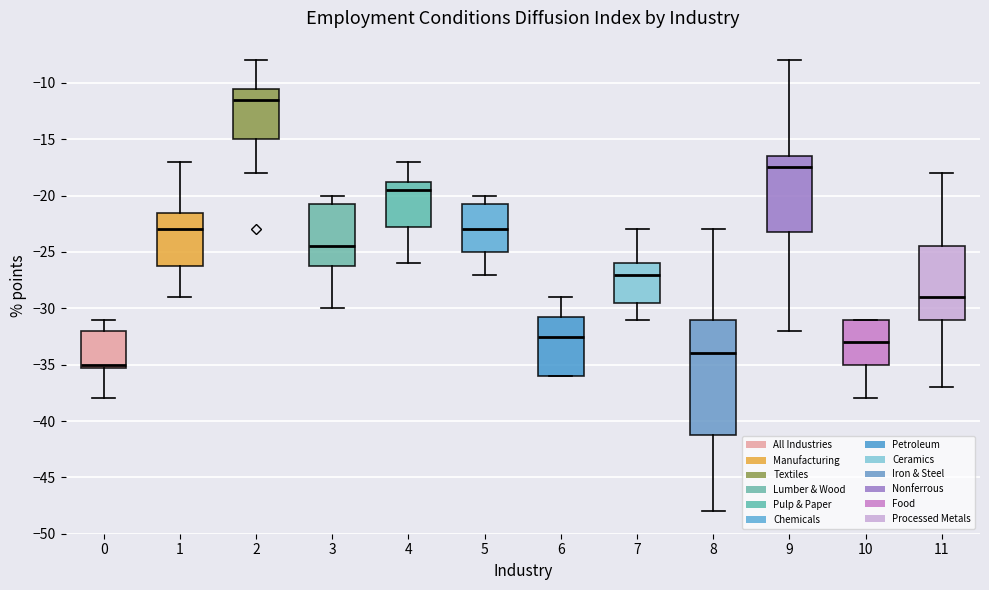

Reading left to right, read every box against the y-axis: the position of its median line, the range the box covers, and the ends of its whiskers. The values are not printed on the chart, so give them approximately, as read against the axis.

0: median -35.0 (just above the box's lower edge), box -35.0 to -32.0, whiskers -38.0 to -31.0
1: median -23.0, box -26.0 to -21.5, whiskers -29.0 to -17.0
2: median -11.5, box -15.0 to -10.5, whiskers -18.0 to -8.0
3: median -24.5, box -26.0 to -20.5, whiskers -30.0 to -20.0
4: median -19.5, box -22.5 to -18.5, whiskers -26.0 to -17.0
5: median -23.0, box -25.0 to -20.5, whiskers -27.0 to -20.0
6: median -32.5, box -36.0 to -30.5, whiskers -36.0 to -29.0
7: median -27.0, box -29.5 to -26.0, whiskers -31.0 to -23.0
8: median -34.0, box -41.0 to -31.0, whiskers -48.0 to -23.0
9: median -17.5, box -23.0 to -16.5, whiskers -32.0 to -8.0
10: median -33.0, box -35.0 to -31.0, whiskers -38.0 to -31.0
11: median -29.0, box -31.0 to -24.5, whiskers -37.0 to -18.0